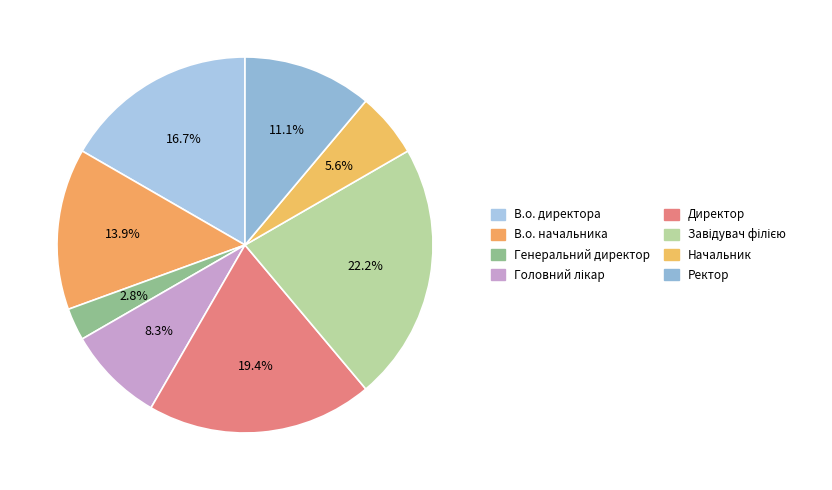

What is the change in value from В.о. директора to Завідувач філією?

+2